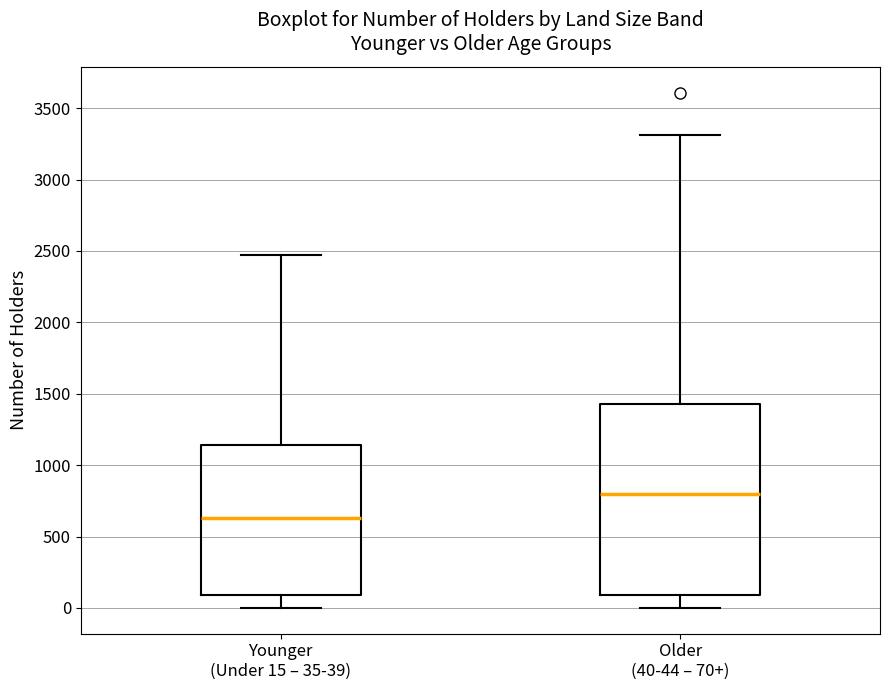

Where does the median line of the box for Older (40-44 – 70+) sit on the y-axis? The values are not printed on the chart, so give them approximately, as read against the axis.

800